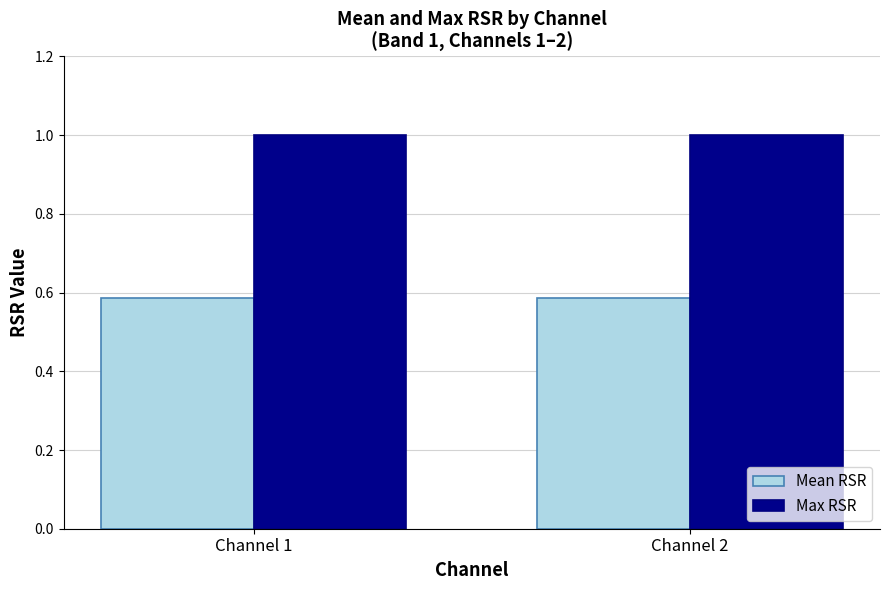

Which series has the largest total across all categories?

Max RSR